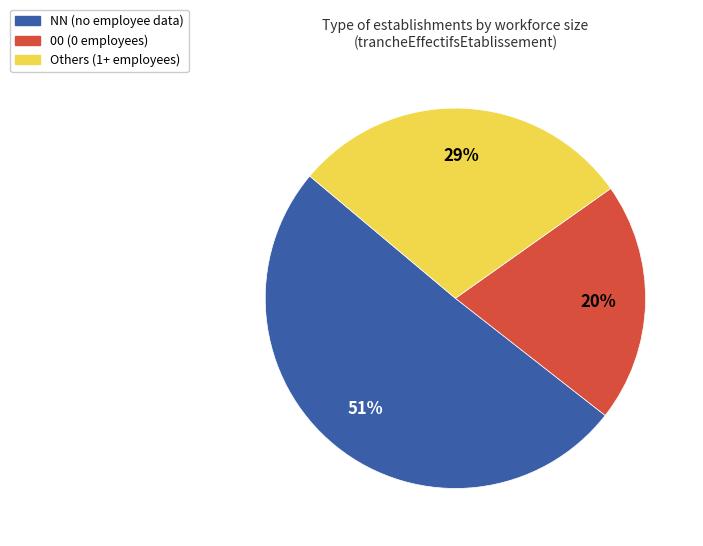

To the nearest percent, what is the average slice percentage?

33%